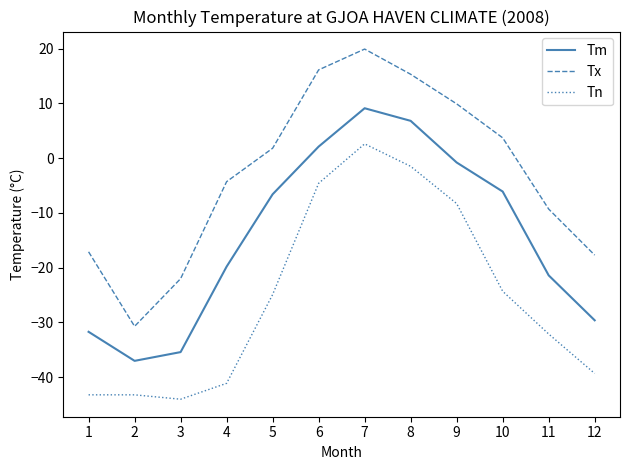

In Tn, how many points are lower than both neighbors (excluding endpoints)?

1